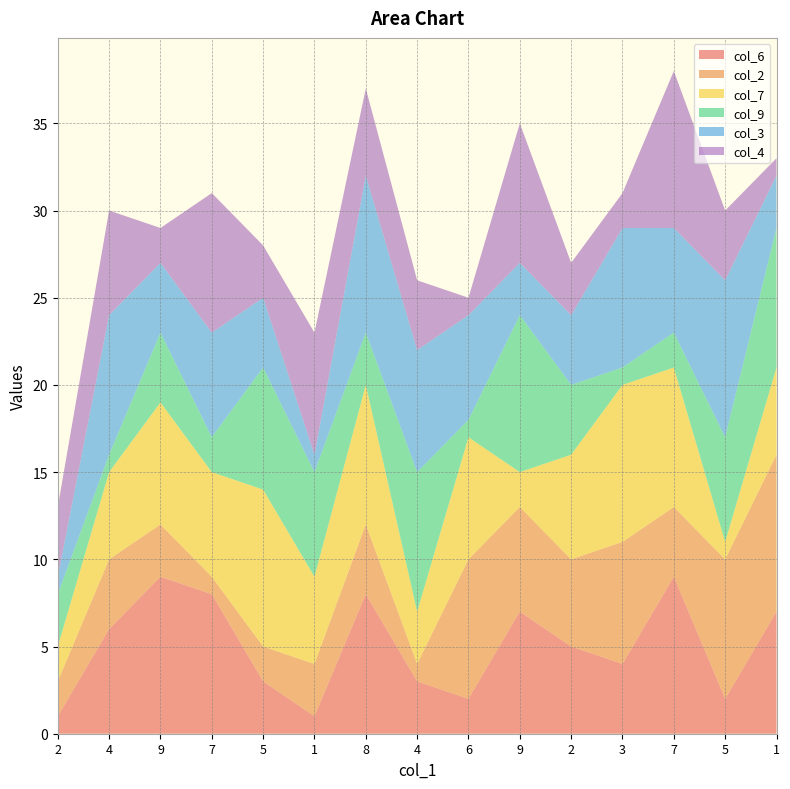

Reading left to right, transcribe all the data shown in this chart.

col_6: 1	6	9	8	3	1	8	3	2	7	5	4	9	2	7
col_2: 2	4	3	1	2	3	4	1	8	6	5	7	4	8	9
col_7: 2	5	7	6	9	5	8	3	7	2	6	9	8	1	5
col_9: 3	1	4	2	7	6	3	8	1	9	4	1	2	6	8
col_3: 1	8	4	6	4	1	9	7	6	3	4	8	6	9	3
col_4: 4	6	2	8	3	7	5	4	1	8	3	2	9	4	1